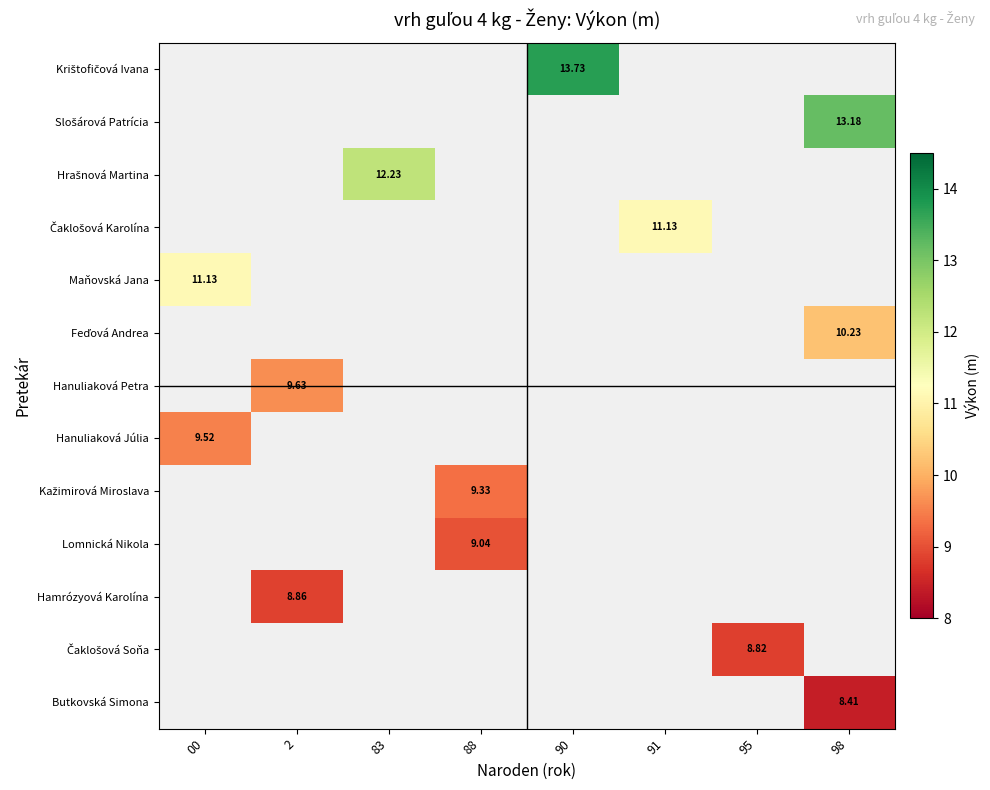

Between 88 and 90, which is larger?

90